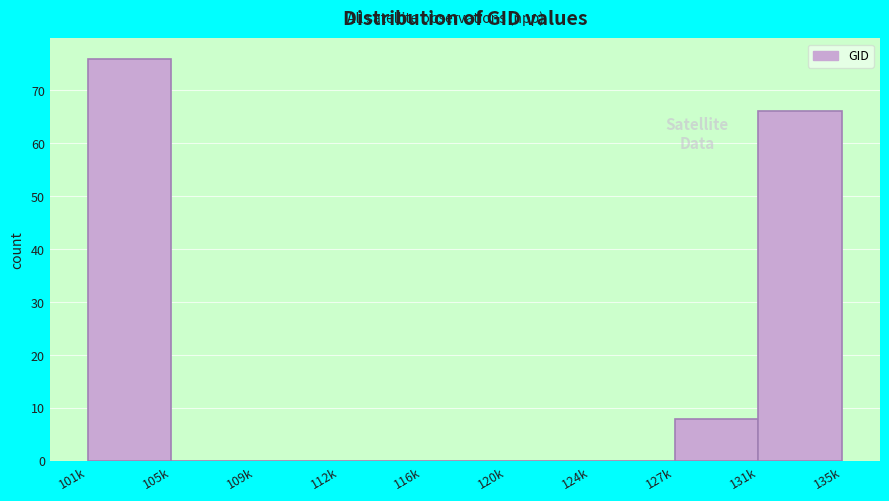

Reading right to left, transcribe all the data shown in this chart.

131k=66	127k=8	124k=0	120k=0	116k=0	112k=0	109k=0	105k=0	101k=76